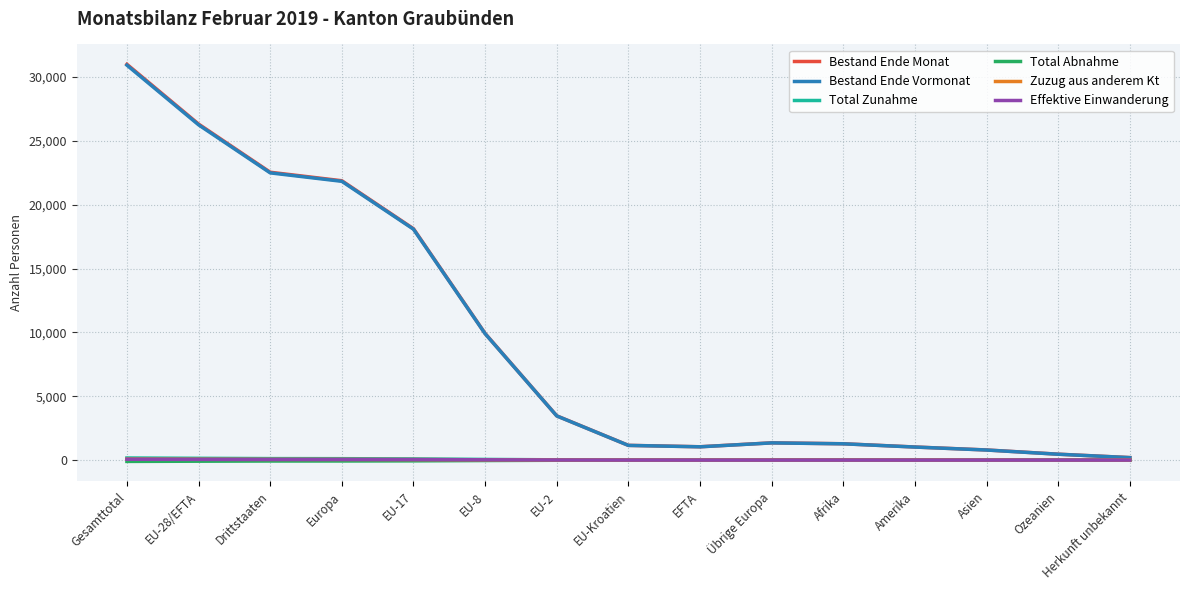

What is the total value across all series at Afrika?

2560.7